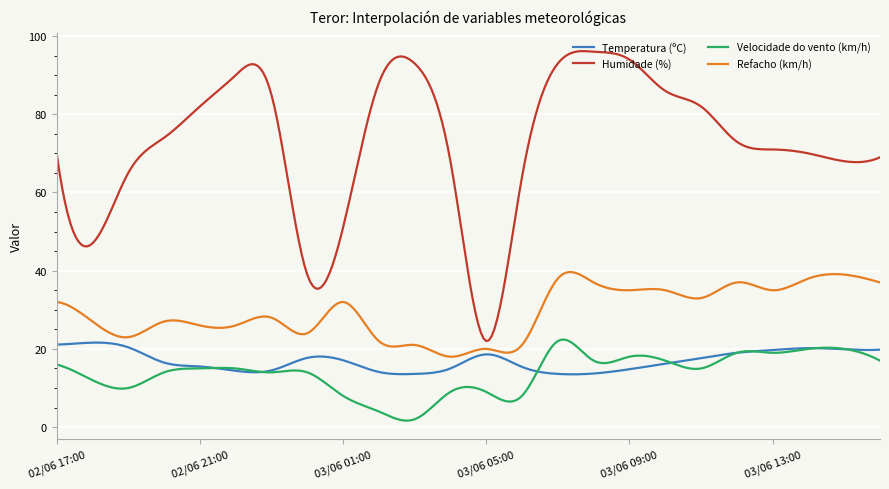

True or false: Temperatura (ºC) and Humidade (%) intersect in this chart.

False